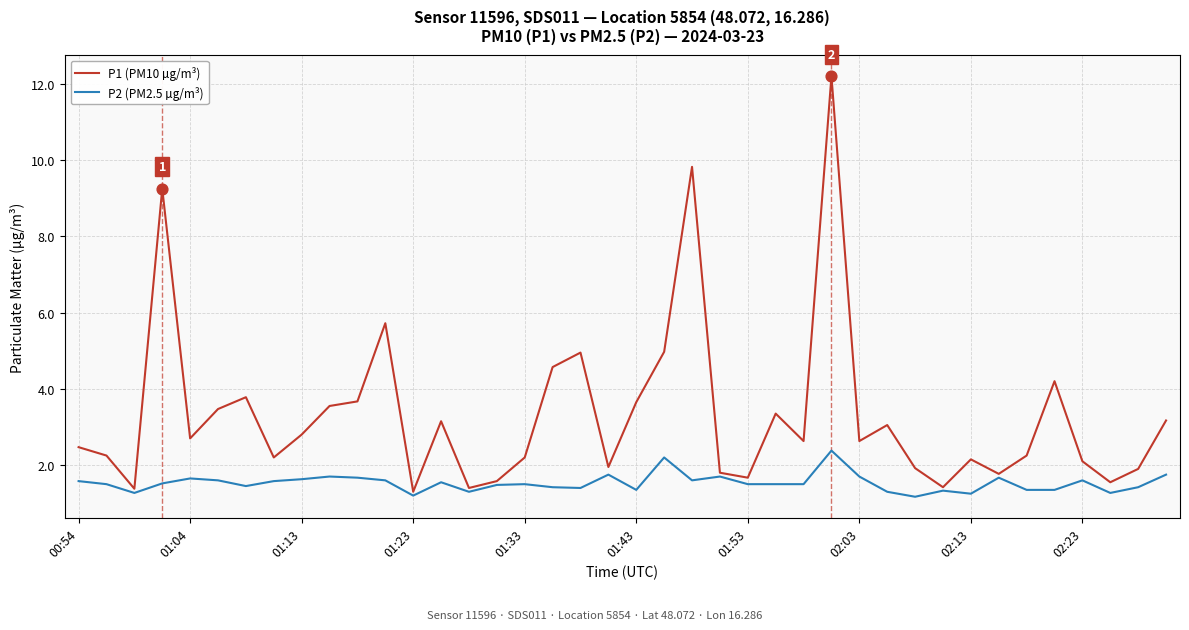

Which series has the widest spread of values?

P1 (PM10 µg/m³)